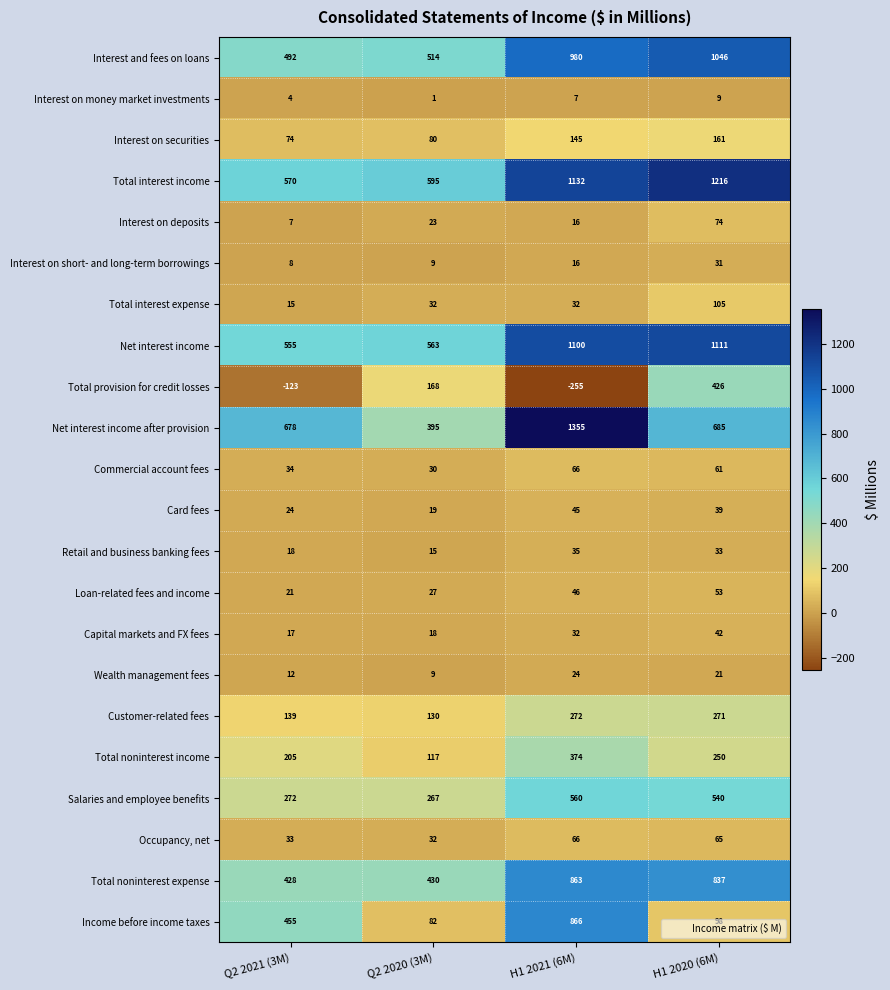

What is the maximum value shown in the chart?

1355